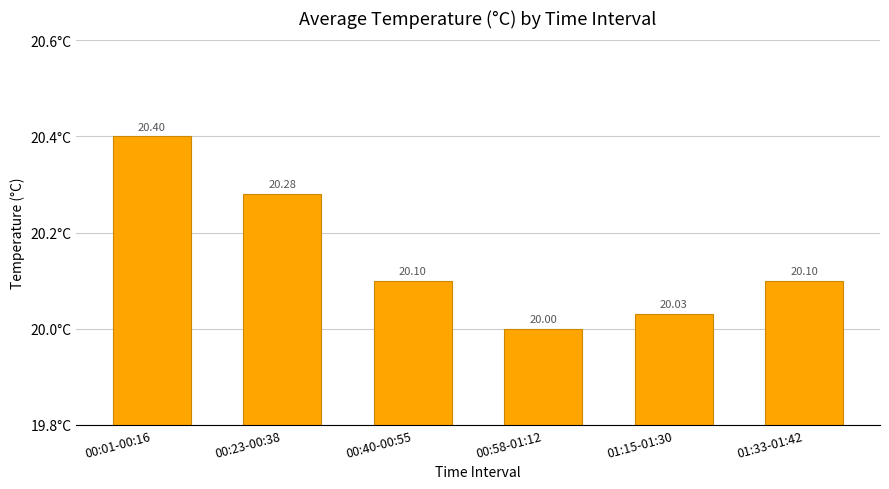

What is the smallest value displayed?

20.0